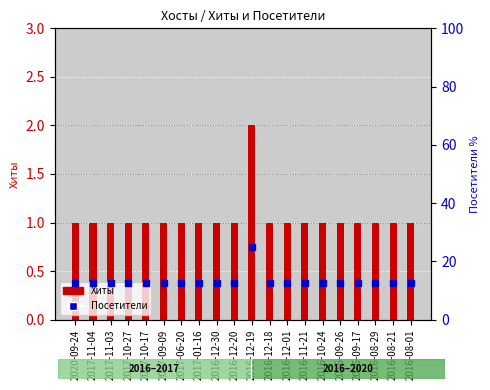

What is the label of the 20th bar from the left?

2016-08-01